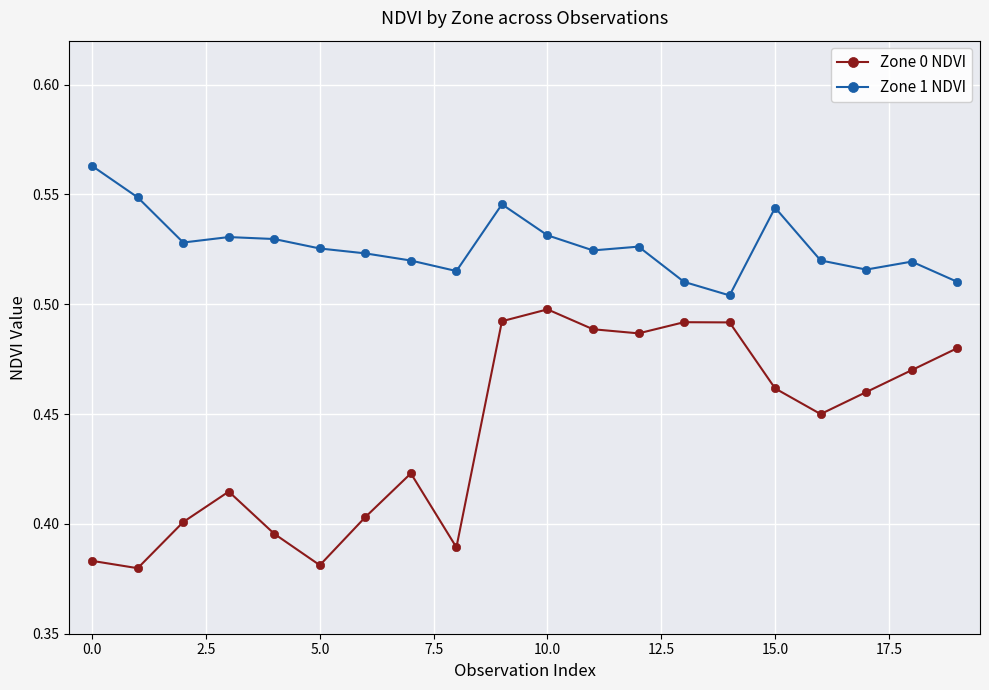

Which series has the largest total across all categories?

Zone 1 NDVI